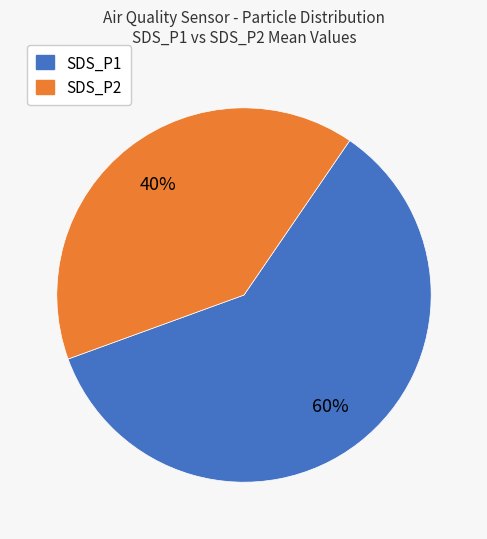

Which category has the biggest portion of the pie?

SDS_P1